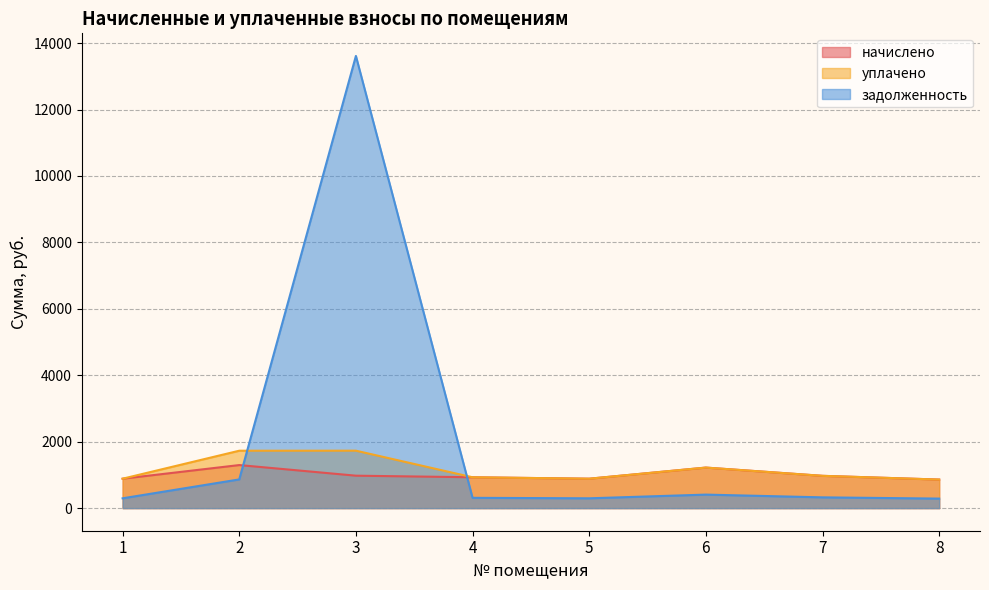

What is the sum of all задолженность values?

16395.7